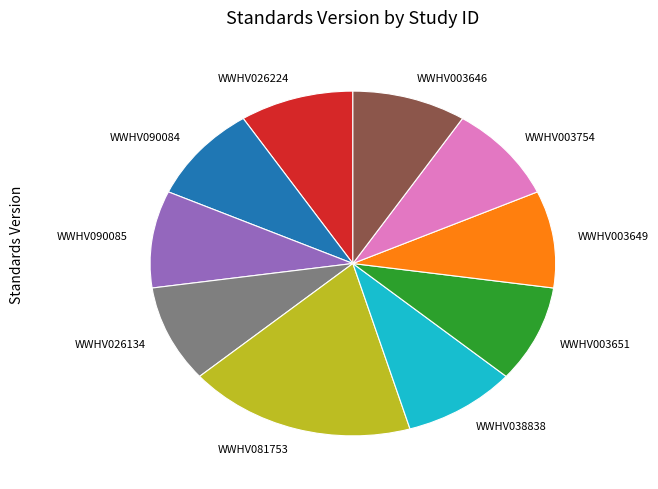

Does WWHV003649 represent more than half of the total?

No